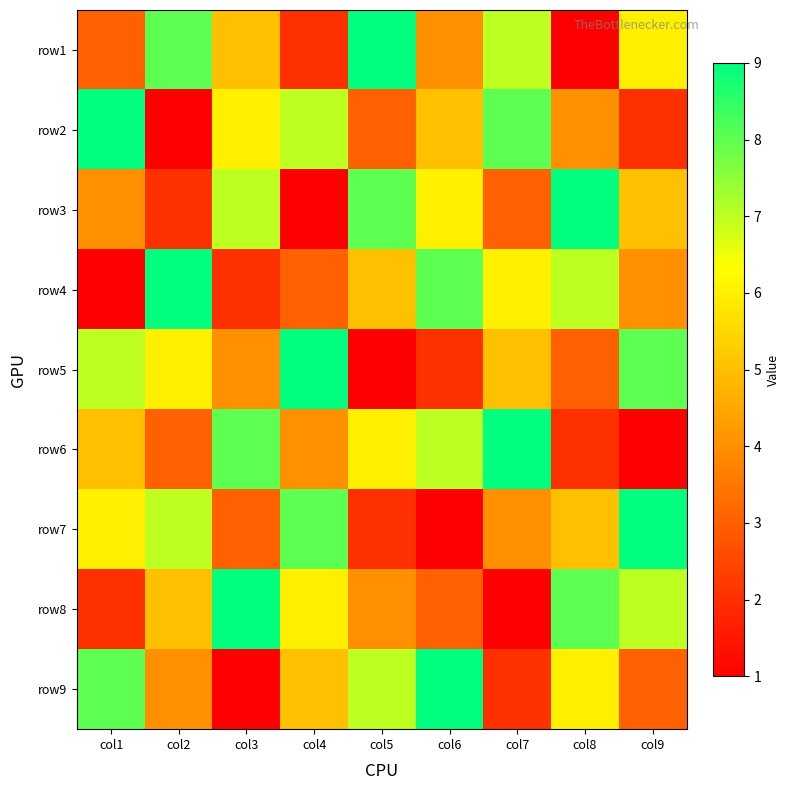

How many distinct data groups are displayed?

9